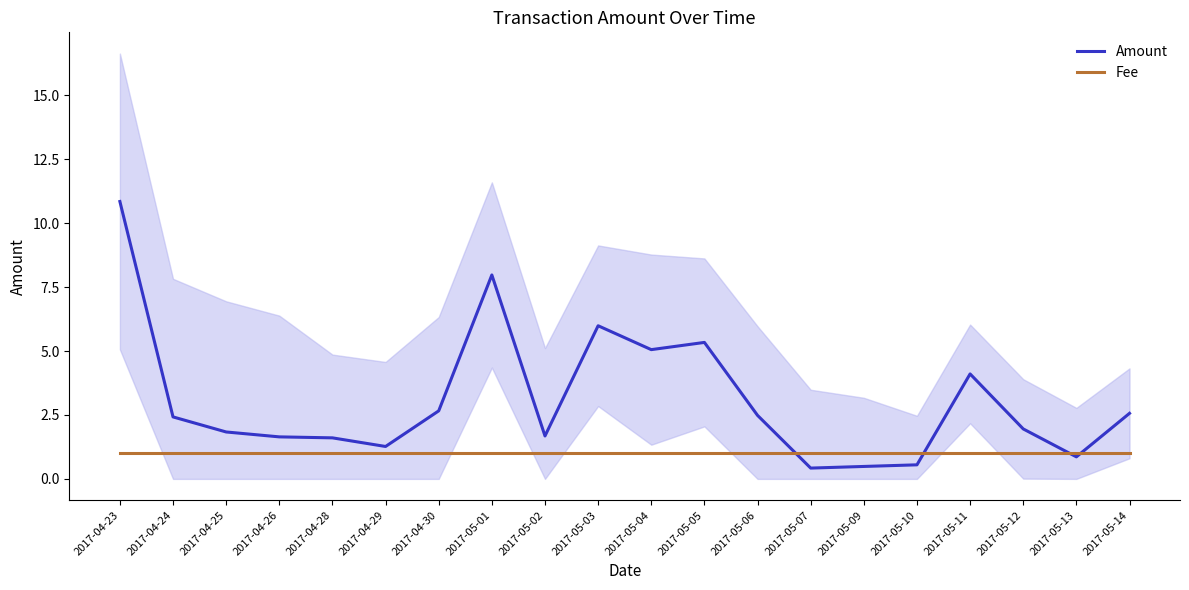

What is the sum of the Fee values at 2017-05-07 and 2017-04-23?

2.0